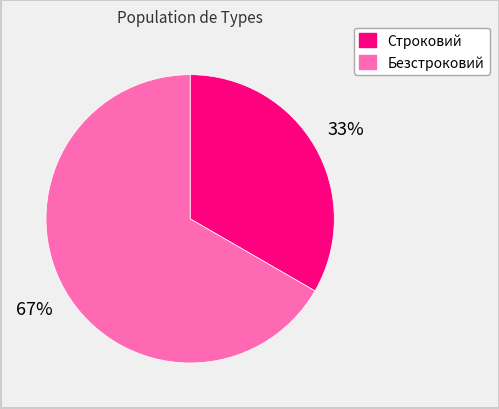

The Безстроковий slice represents 72% of the pie. True or false?

False